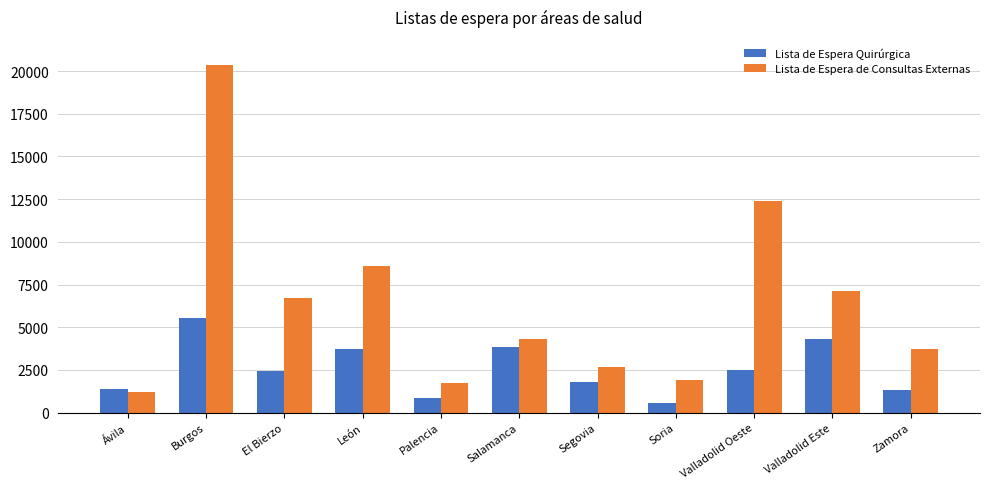

Are the bars horizontal?

No